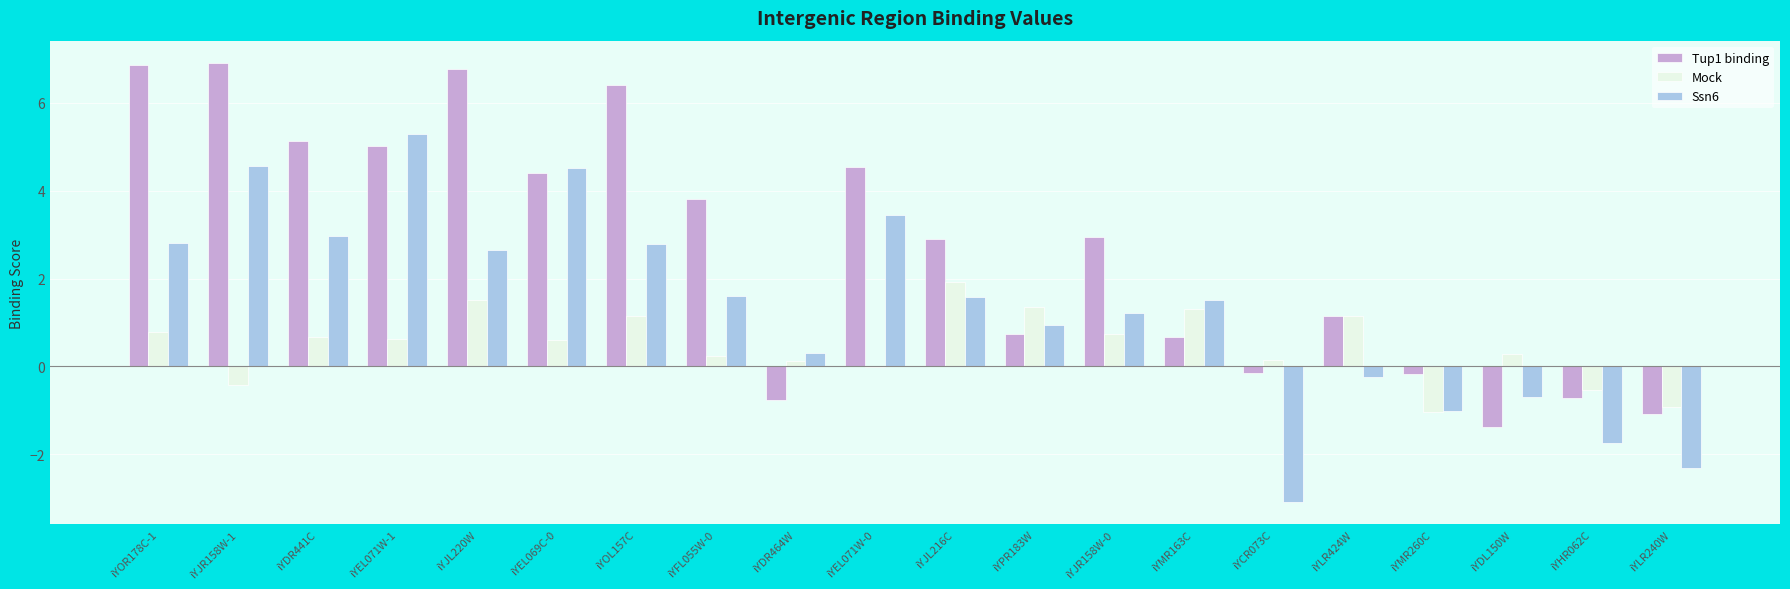

The Mock series shows 0.2 at iYCR073C. True or false?

True